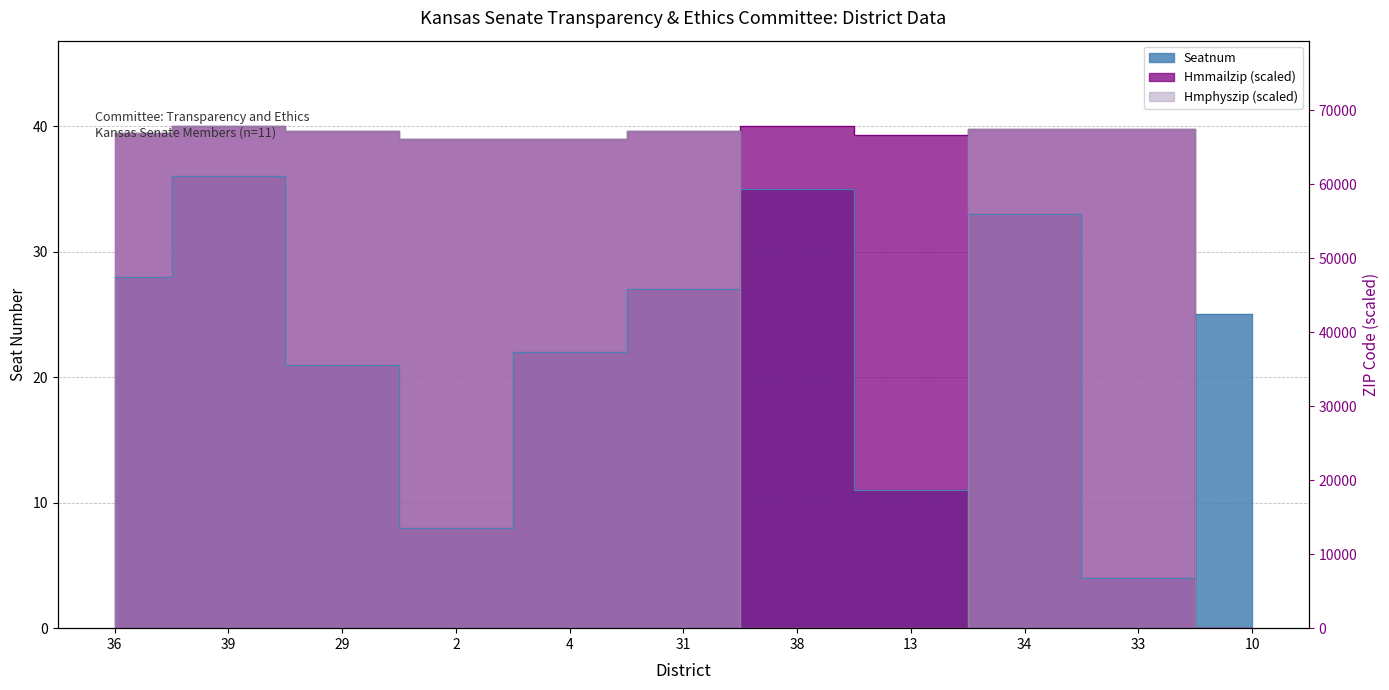

What is the sum of all Hmphyszip values?

316.1